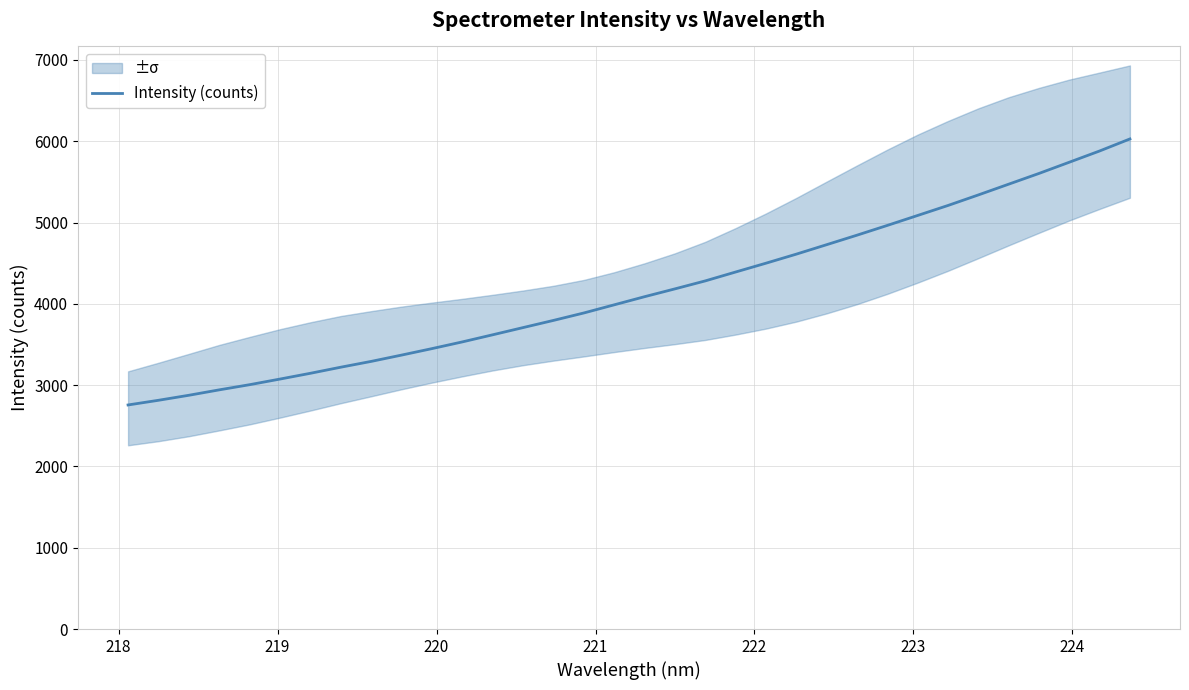

True or false: the data has more than 0 interior local peaks.

False